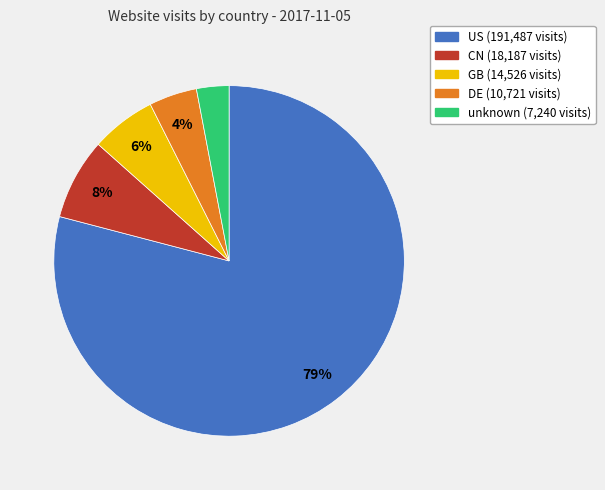

To the nearest percent, what percentage of the pie is unknown?

3%